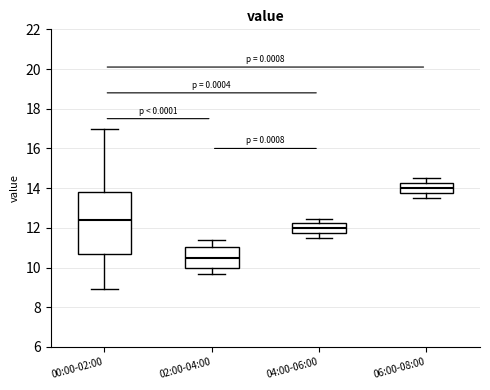

Reading left to right, transcribe this box plot: for each box, give where its median line is, the range the box spans, and where its two whiskers end, as read against the y-axis. The values are not printed on the chart, so give them approximately, as read against the axis.

00:00-02:00: median 12.4, box 10.6 to 13.8, whiskers 9.0 to 17.0
02:00-04:00: median 10.4, box 10.0 to 11.0, whiskers 9.6 to 11.4
04:00-06:00: median 12.0, box 11.8 to 12.2, whiskers 11.6 to 12.4
06:00-08:00: median 14.0, box 13.8 to 14.2, whiskers 13.6 to 14.6